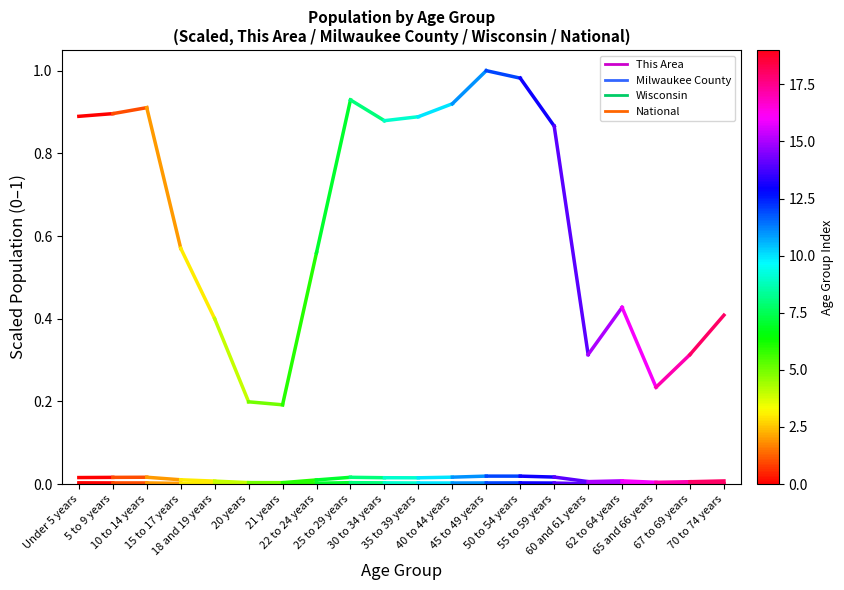

At which category is the sum across all series the highest?

5 to 9 years